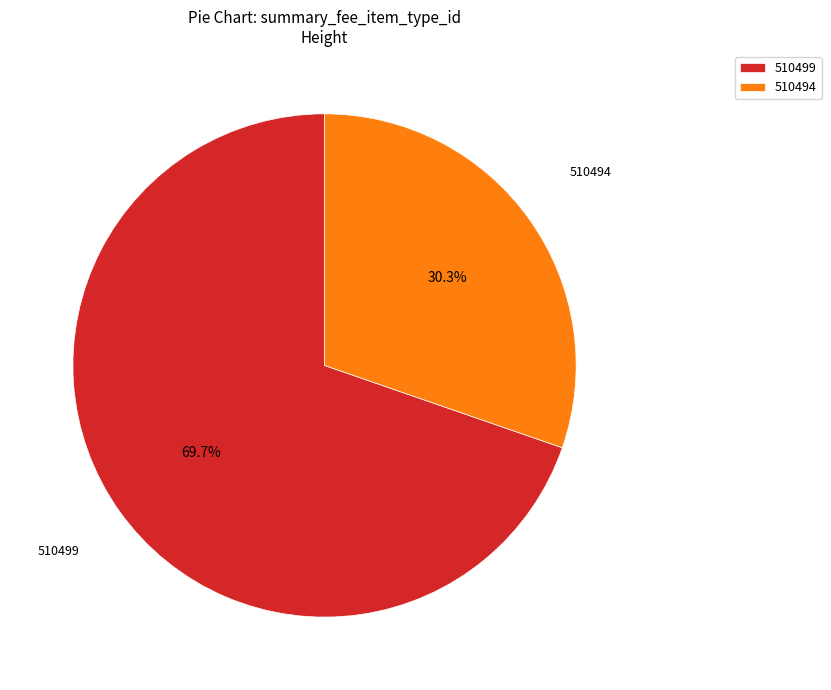

How much of the chart is everything except 510494?

69.7%